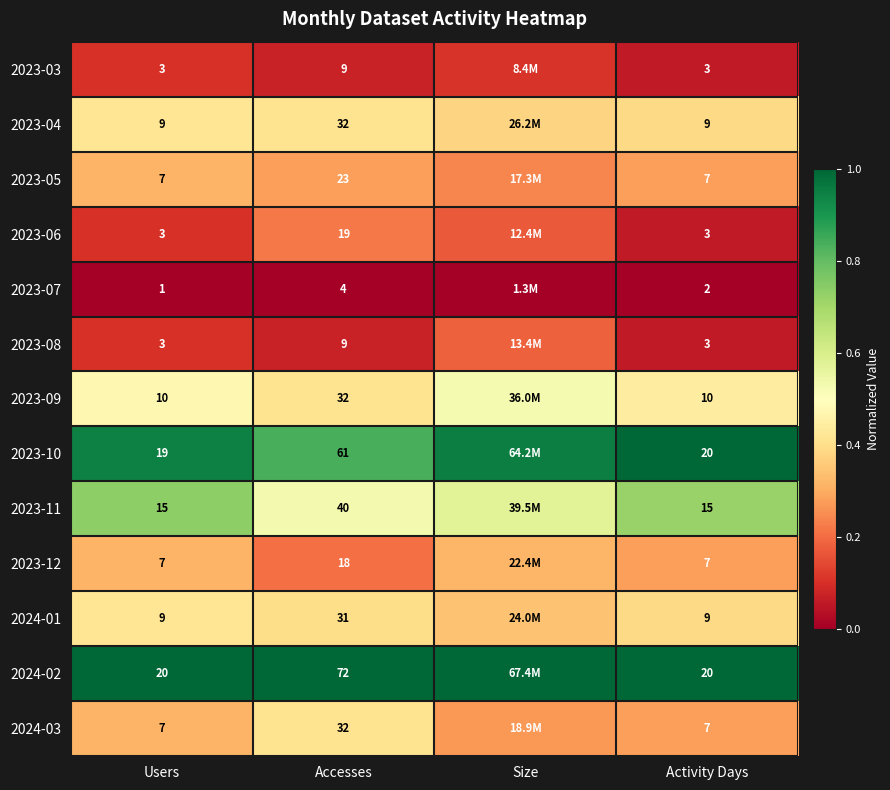

What is the minimum value for 2023-11?

0.5